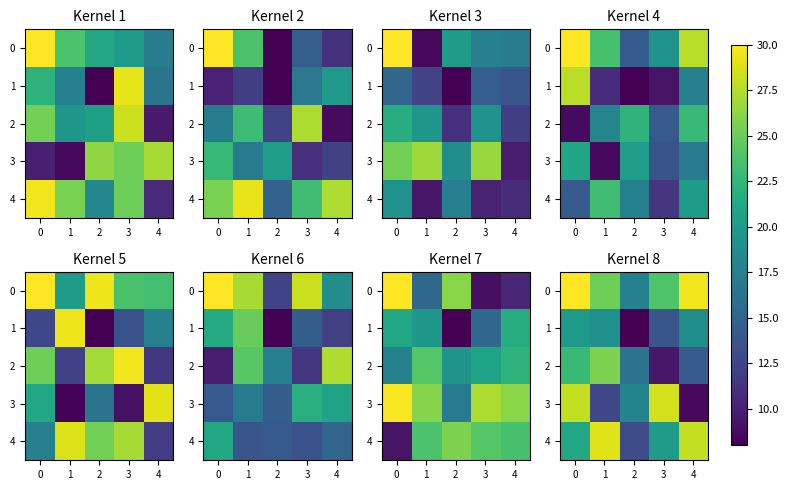

What is the smallest value displayed?

8.0